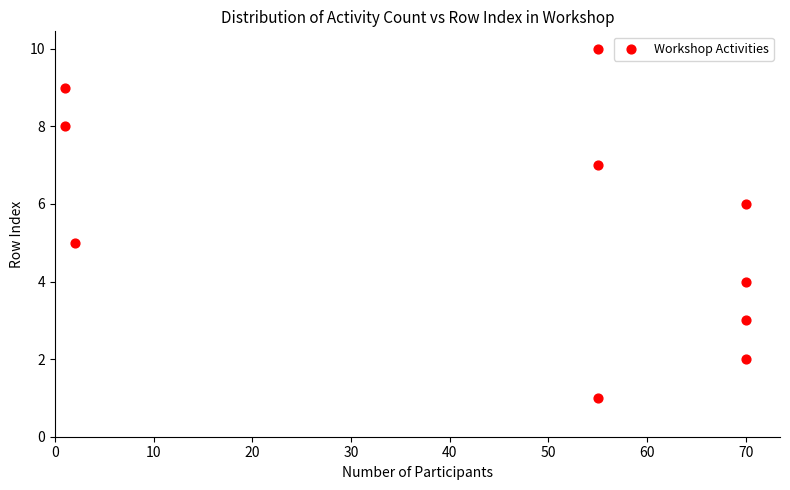

What is the range of Y values (max minus min)?

9